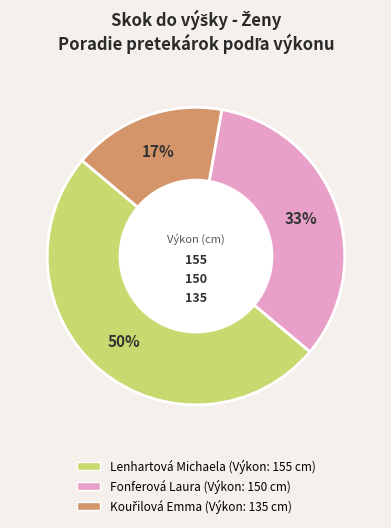

Count the number of slices in the pie.

3